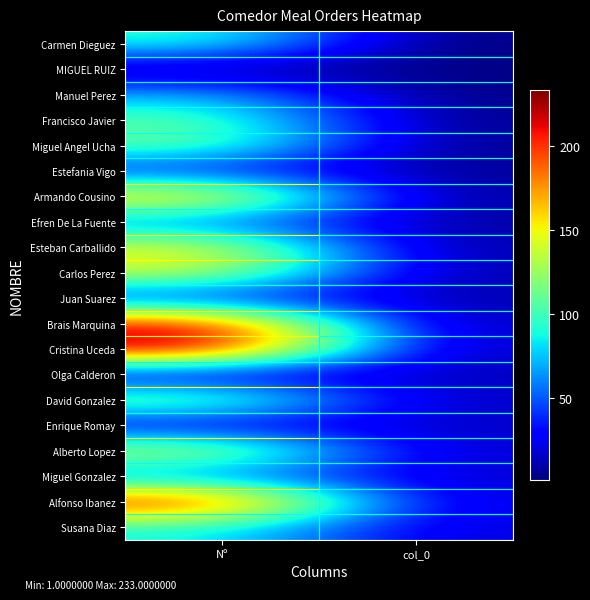

What is the total value across all series at Nº?

2093